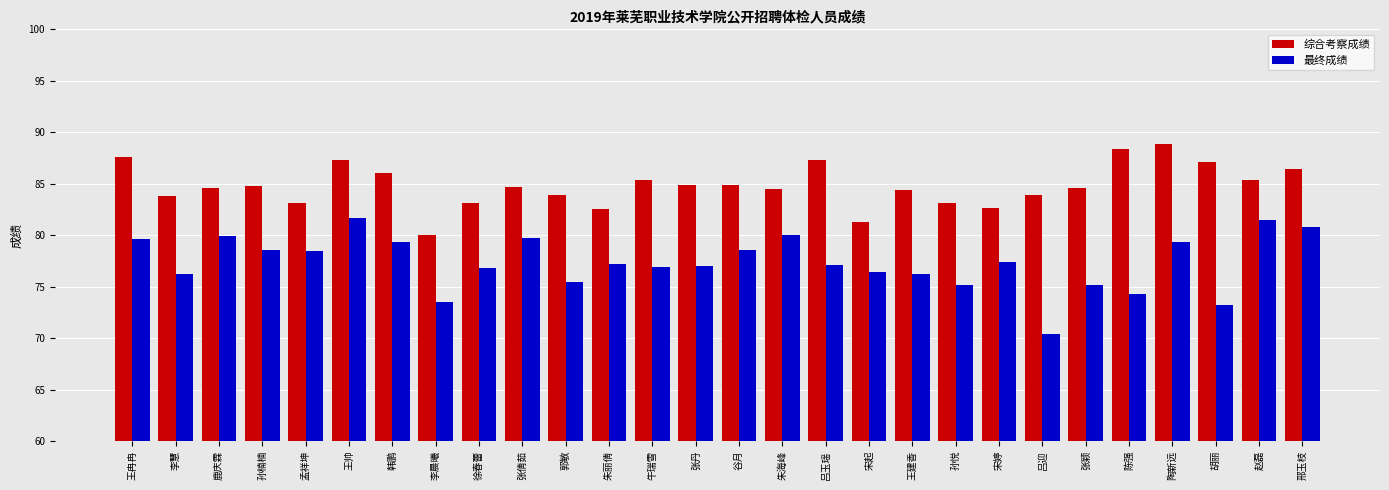

What is the label of the 23rd bar from the left?

张颖